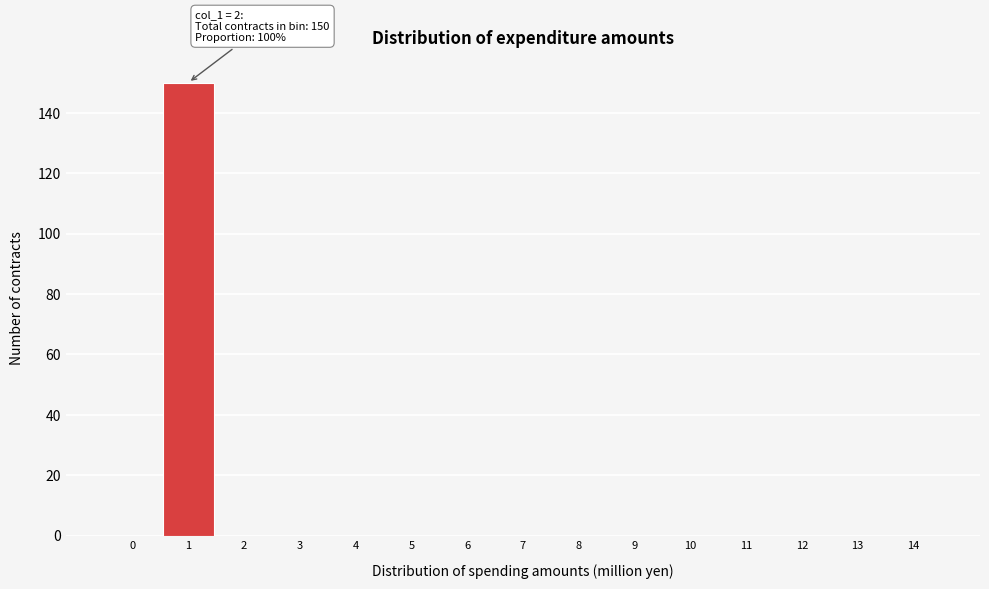

What is the change in value from 0 to 1?

+150